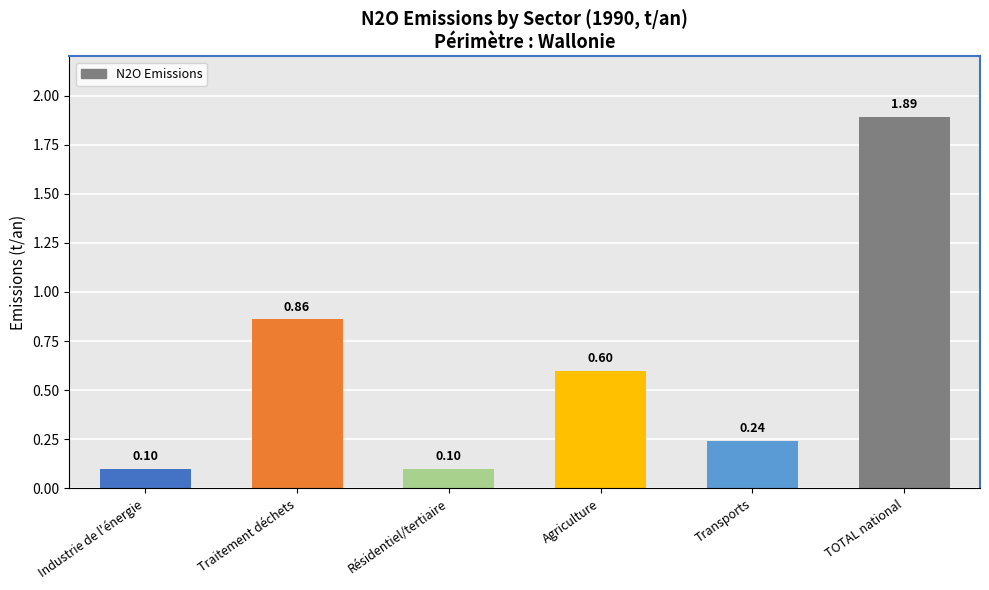

Which has a higher value, Traitement déchets or Résidentiel/tertiaire?

Traitement déchets